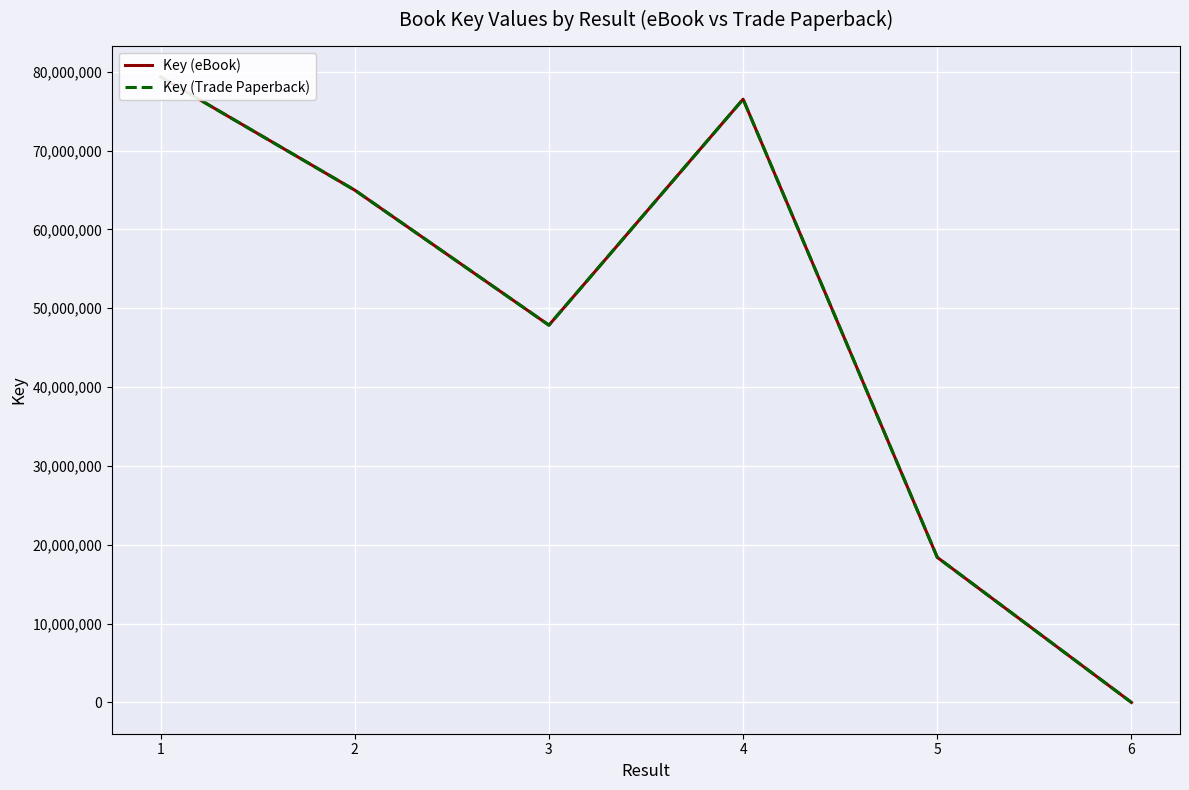

What is the difference between the second highest and minimum values in the Key (Trade Paperback) series?

76516805